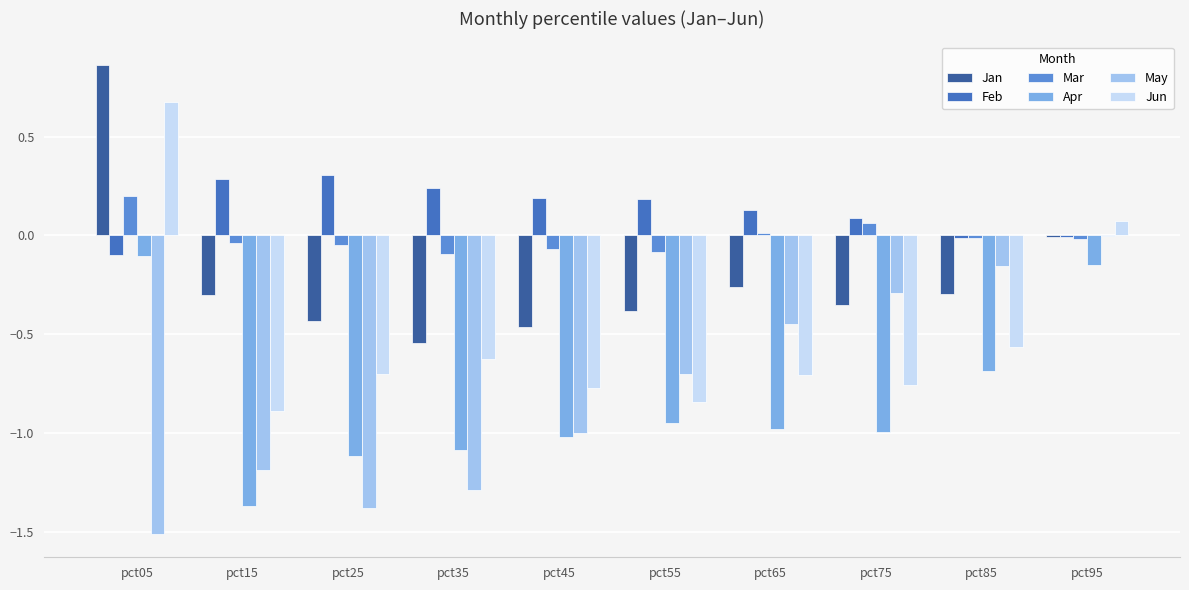

The value of Jan at pct15 is -0.3. True or false?

True